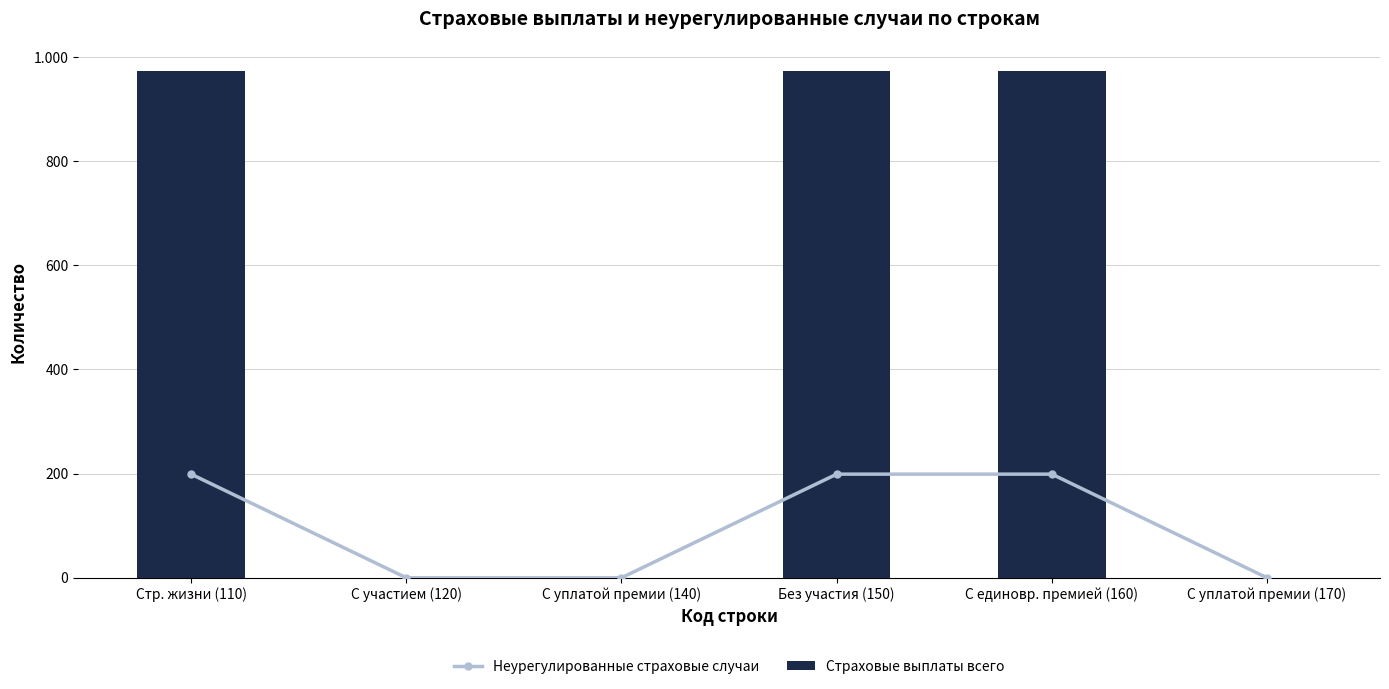

Reading left to right, list all the values displayed in this chart.

Неурегулированные страховые случаи: Стр. жизни (110)=199	С участием (120)=0	С уплатой премии (140)=0	Без участия (150)=199	С единовр. премией (160)=199	С уплатой премии (170)=0
Страховые выплаты всего: Стр. жизни (110)=973	С участием (120)=0	С уплатой премии (140)=0	Без участия (150)=973	С единовр. премией (160)=973	С уплатой премии (170)=0